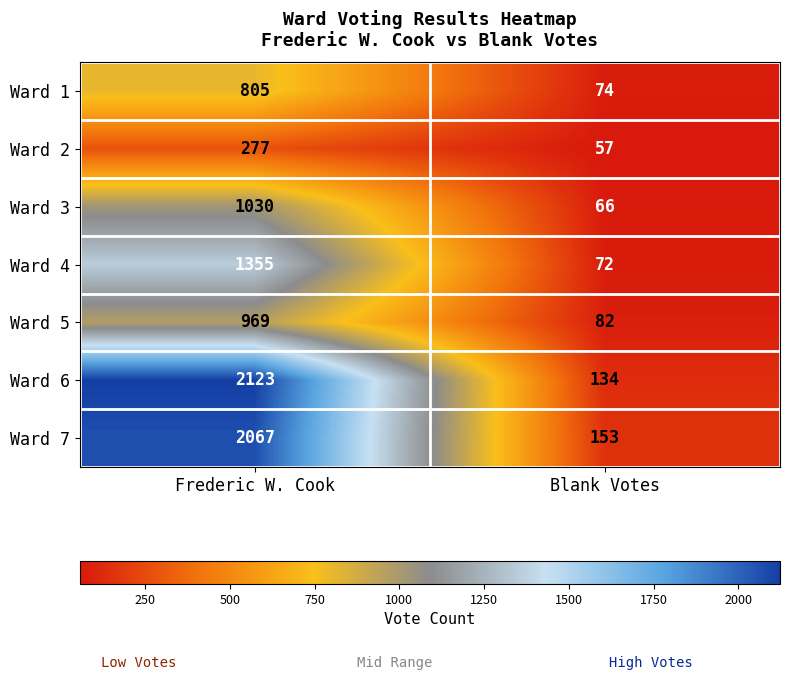

Rank the series by their maximum value, from lowest to highest.

Ward 2, Ward 1, Ward 5, Ward 3, Ward 4, Ward 7, Ward 6